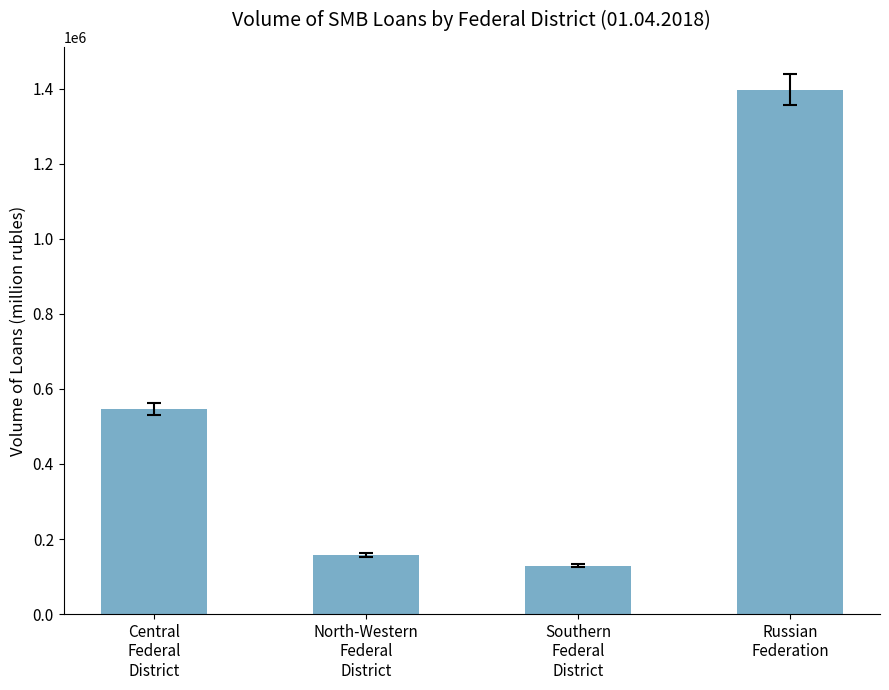

Is it true that the value at North-Western
Federal
District is 157228?

True